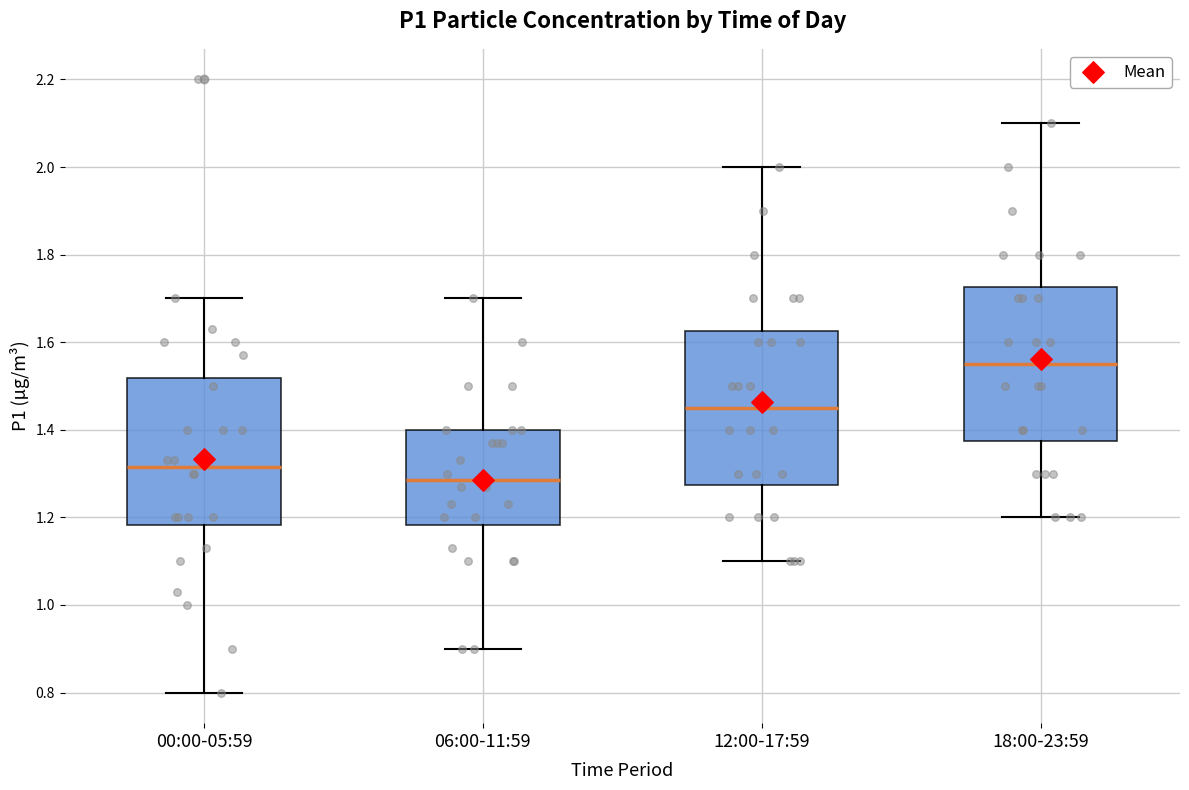

Which box's median line is the lowest?

06:00-11:59